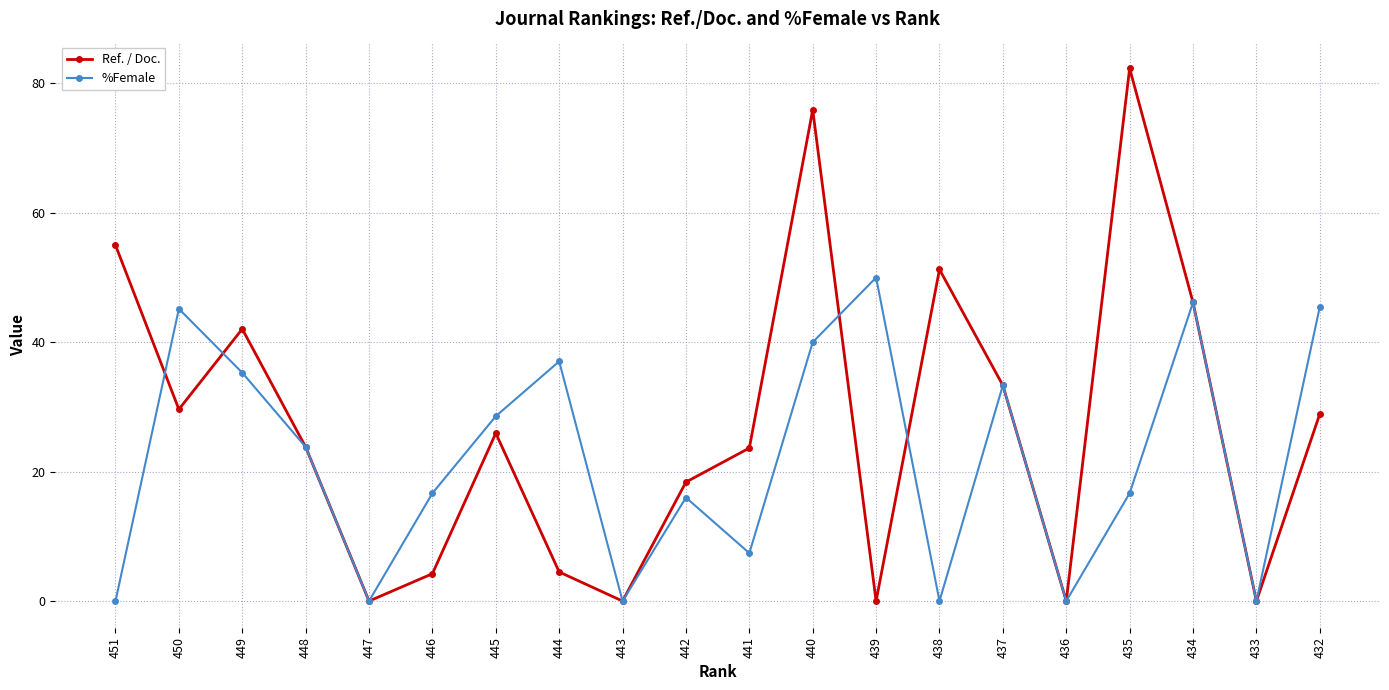

How many categories are shown in the chart?

20